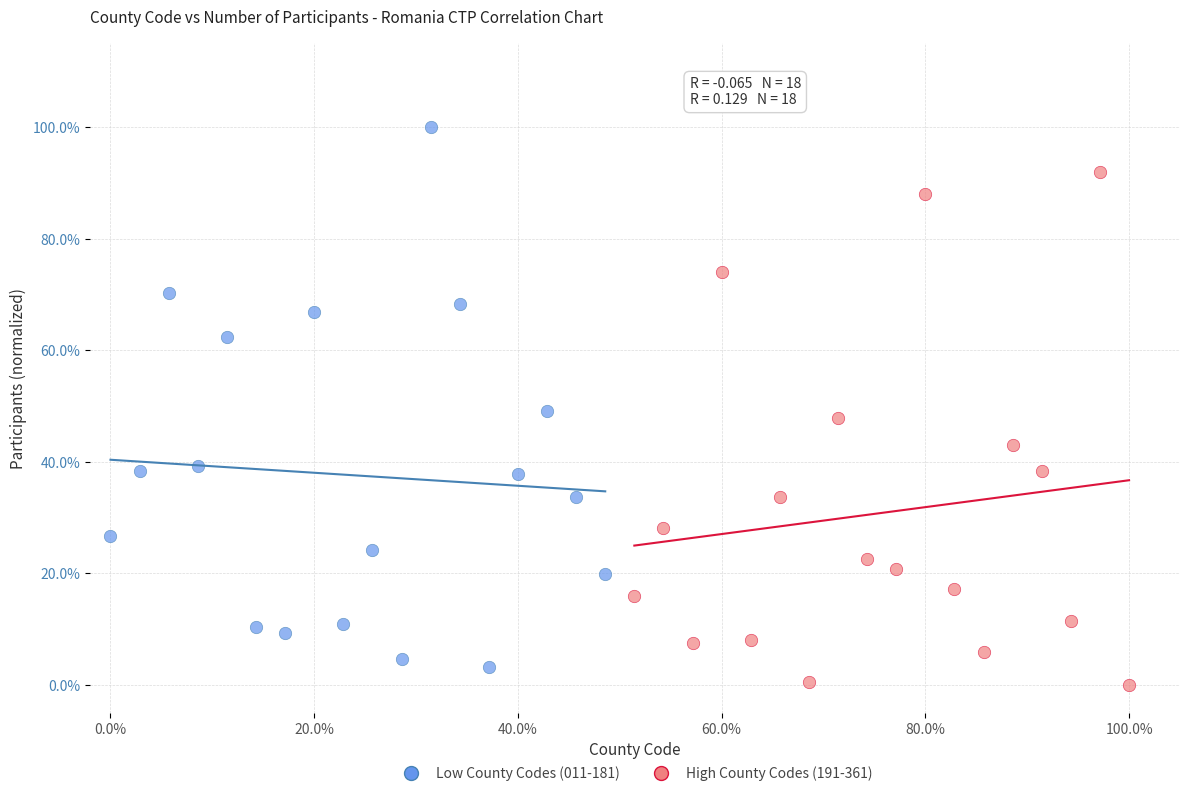

What are all the series names shown in the legend?

Low County Codes (011-181), High County Codes (191-361)